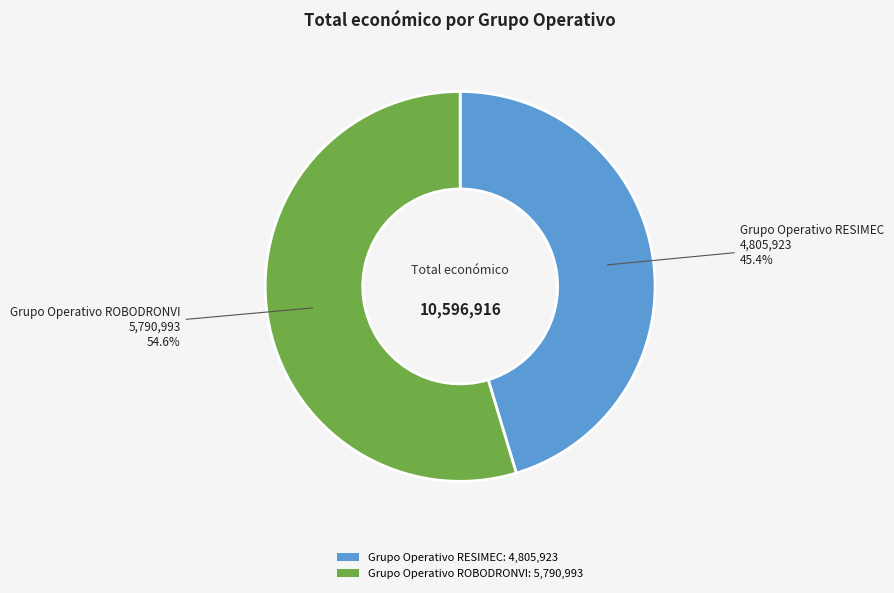

The Grupo Operativo ROBODRONVI slice represents 42% of the pie. True or false?

False